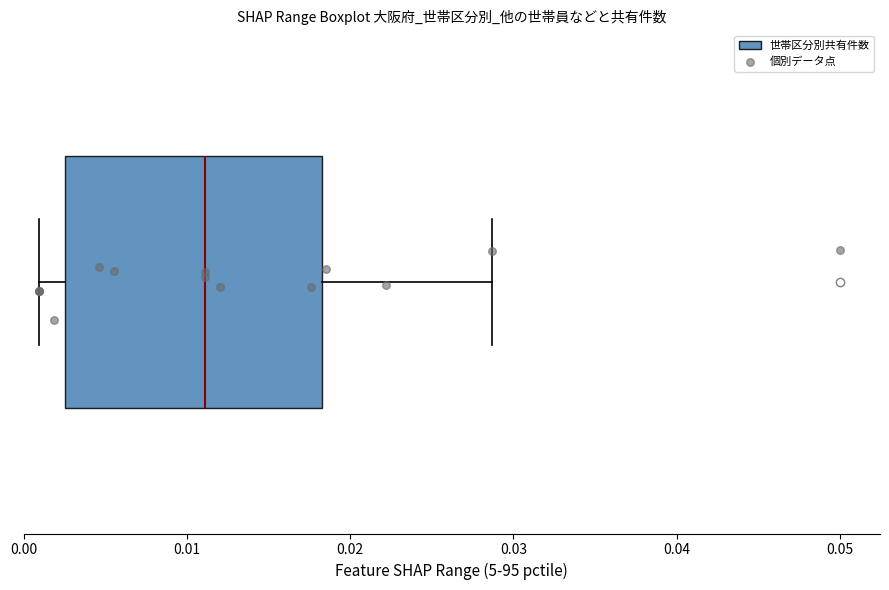

Where does the right whisker of the box end on the x-axis? The values are not printed on the chart, so give them approximately, as read against the axis.

0.029